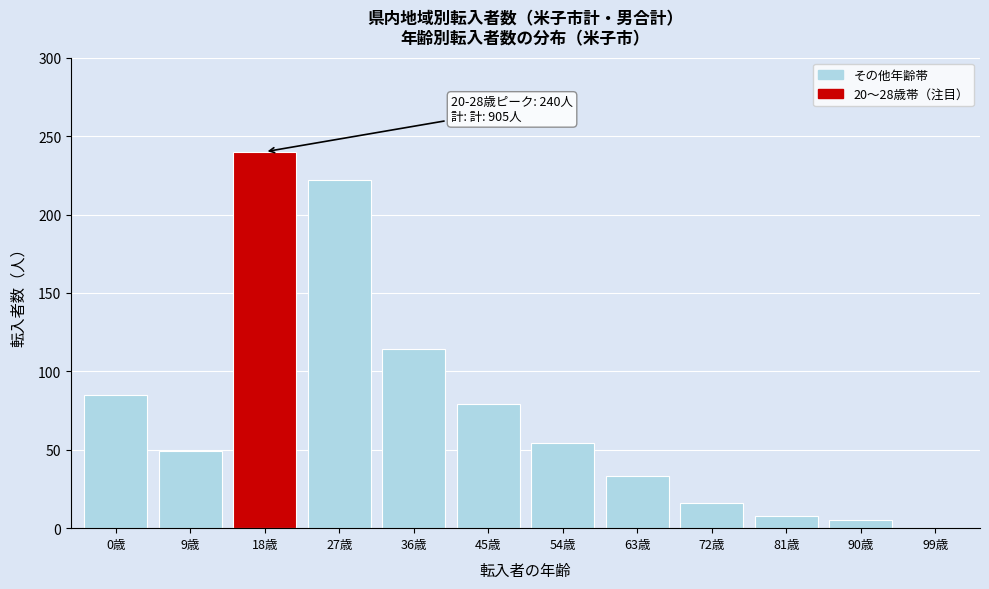

Reading left to right, transcribe all the data shown in this chart.

0歳=85	9歳=49	18歳=240	27歳=222	36歳=114	45歳=79	54歳=54	63歳=33	72歳=16	81歳=8	90歳=5	99歳=0